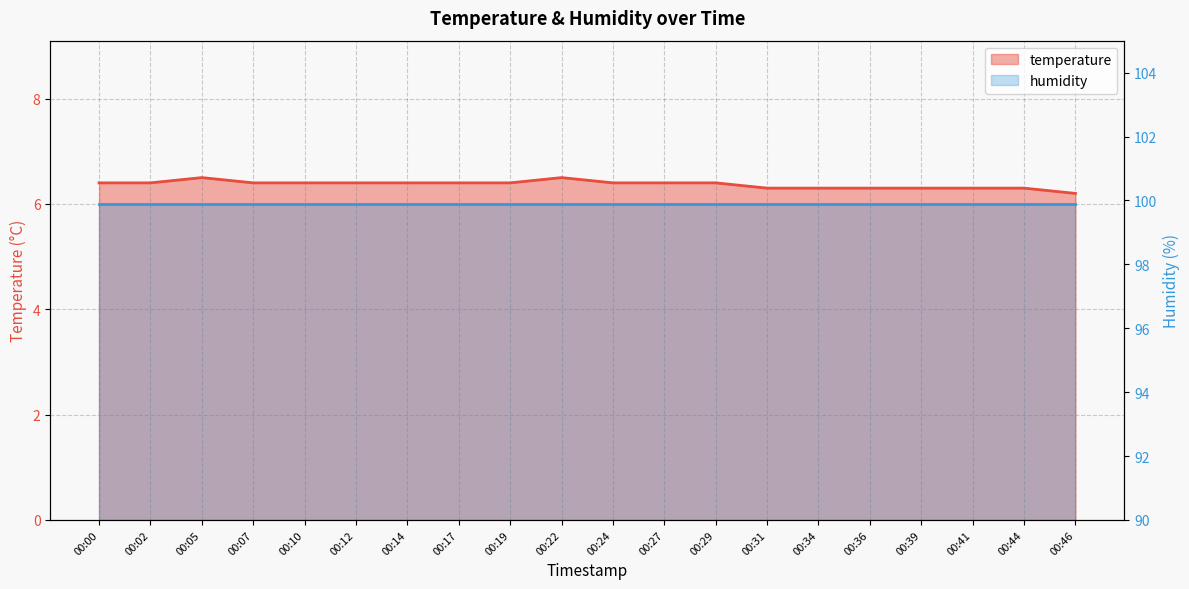

What is the sum of the values at 00:22 and 00:27?

12.9